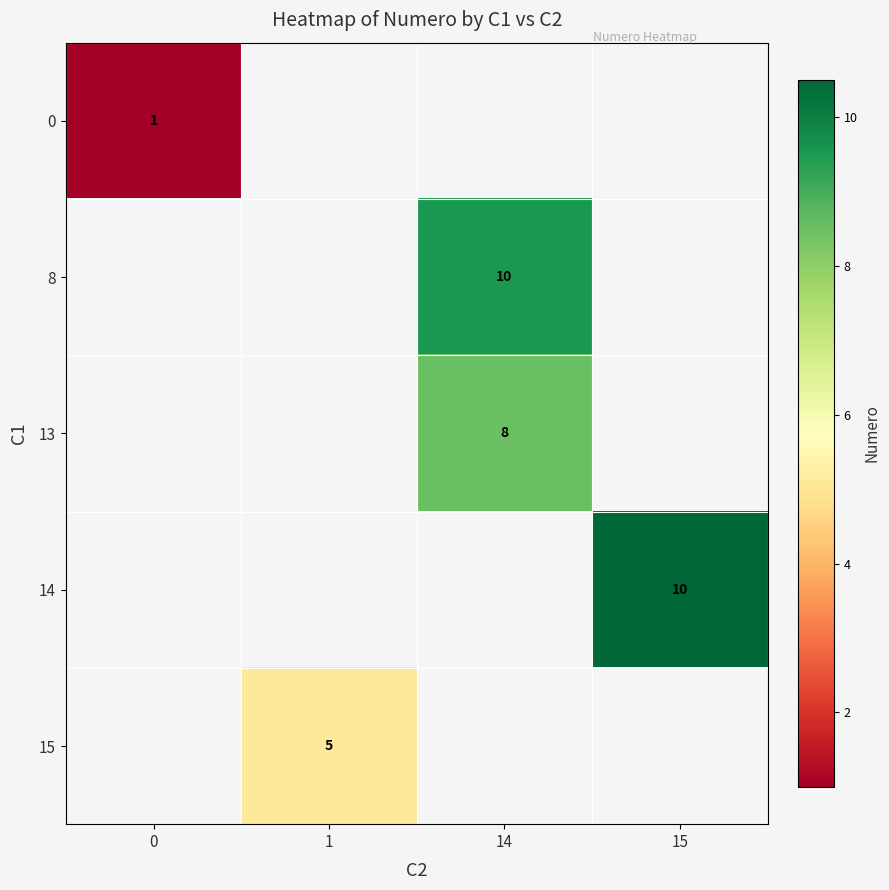

The 8 series shows 13 at 14. True or false?

False